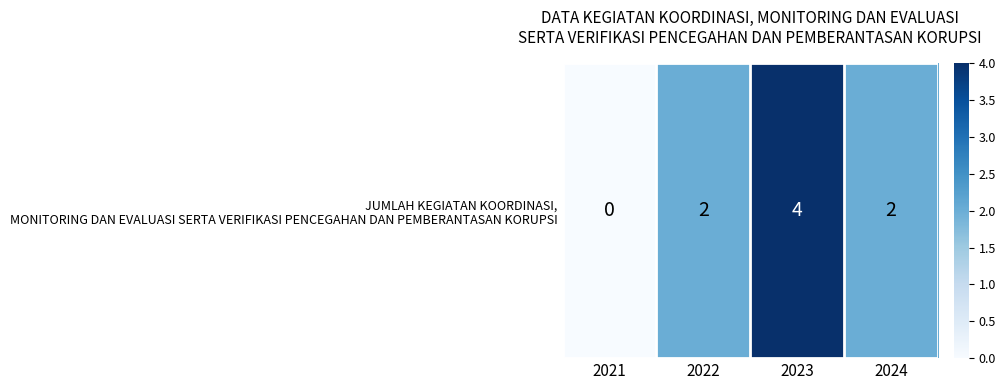

Is it true that the value at 2022 is 3?

False